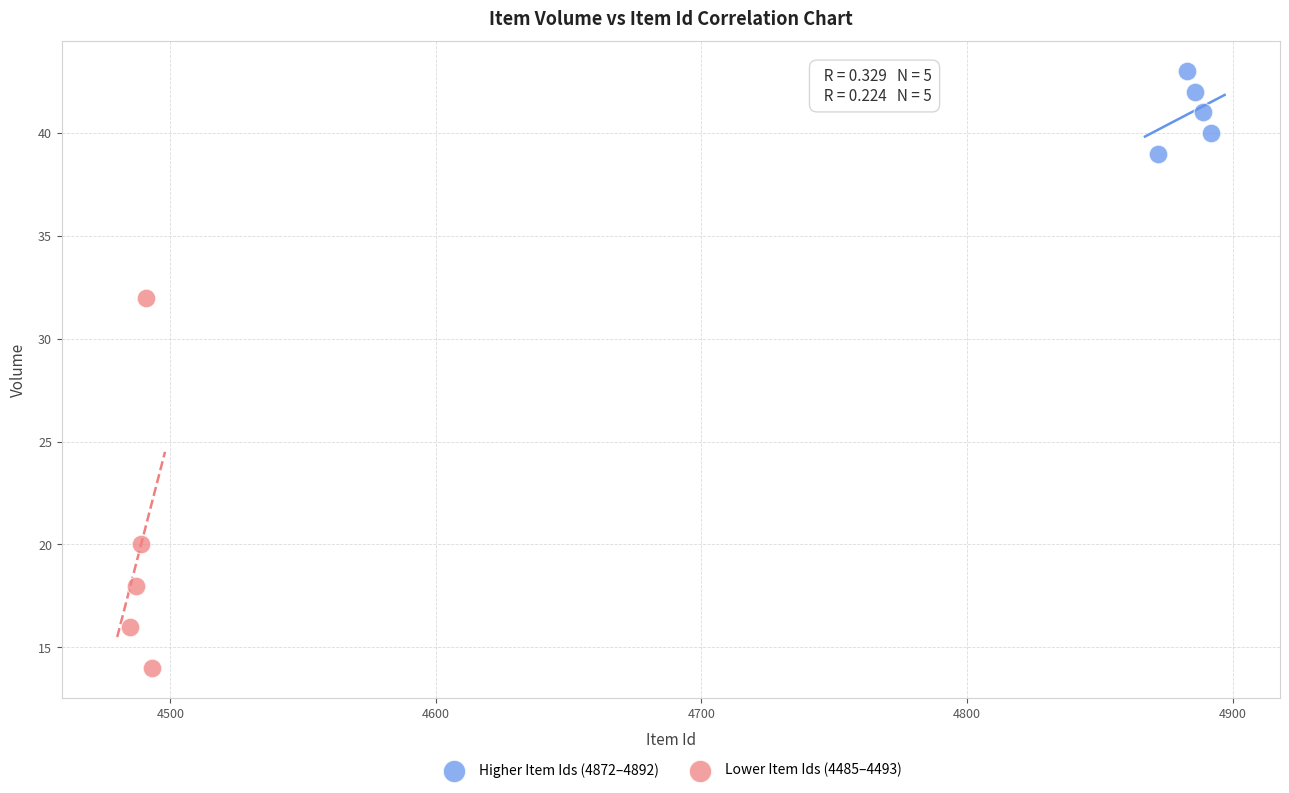

What are all the series names shown in the legend?

Higher Item Ids (4872–4892), Lower Item Ids (4485–4493)